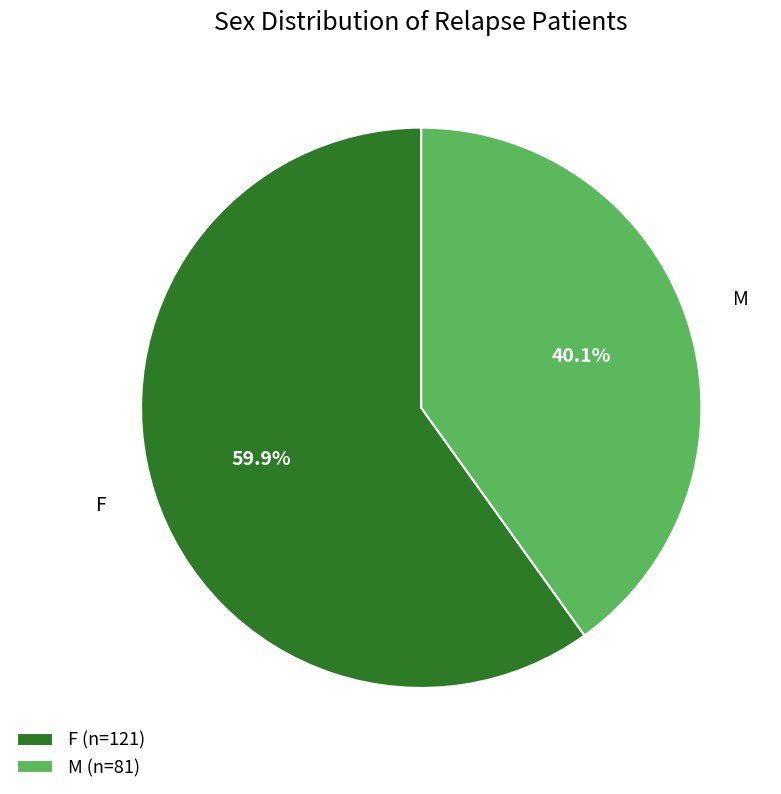

Which category has the biggest portion of the pie?

F